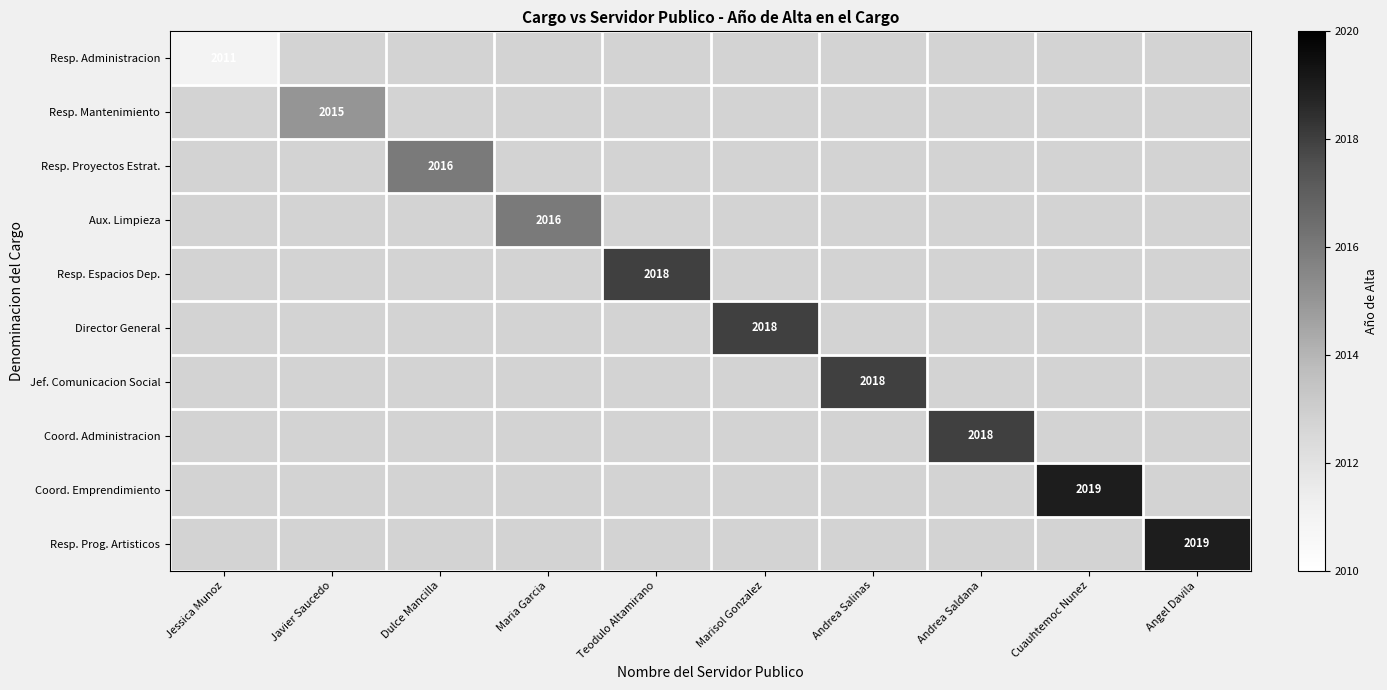

Is it true that Resp. Proyectos Estrat. equals 2016 at Dulce Mancilla?

True